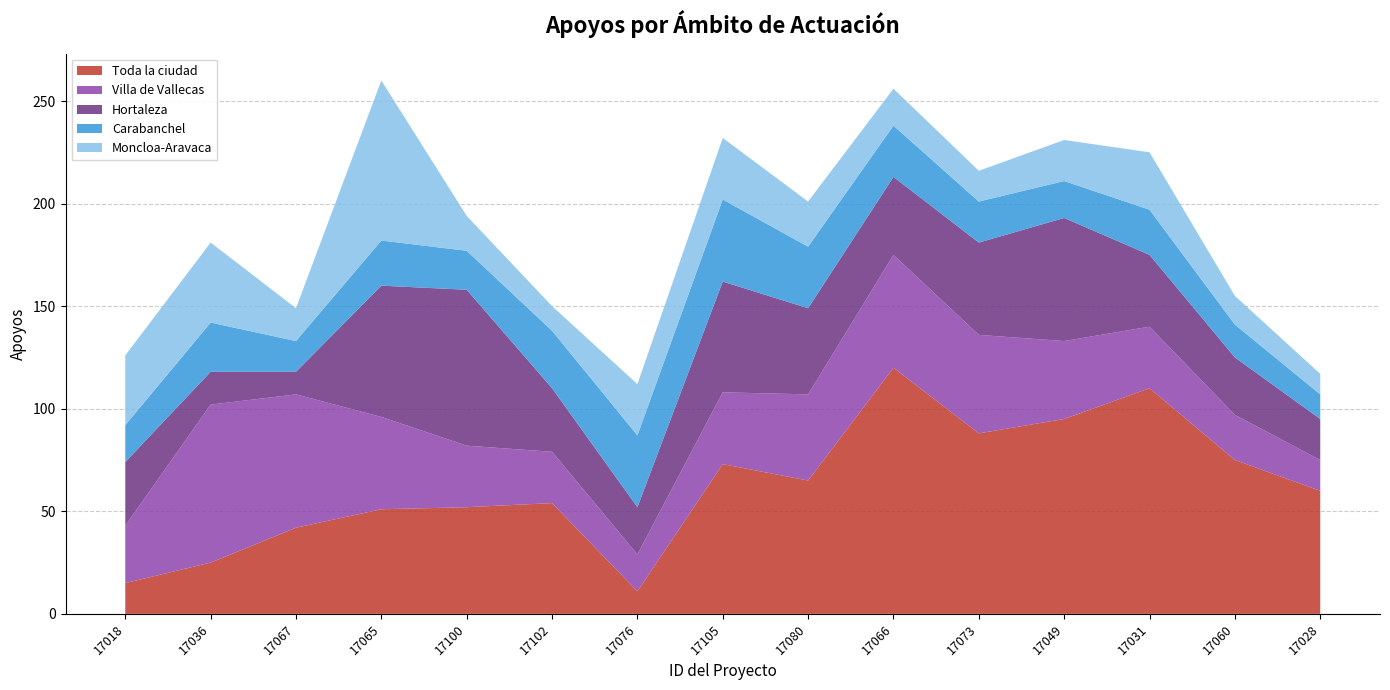

Reading right to left, what are all the values shown in this chart?

Toda la ciudad: 60	75	110	95	88	120	65	73	11	54	52	51	42	25	15
Villa de Vallecas: 15	22	30	38	48	55	42	35	18	25	30	45	65	77	28
Hortaleza: 20	28	35	60	45	38	42	54	23	31	76	64	11	16	31
Carabanchel: 12	16	22	18	20	25	30	40	35	28	19	22	15	24	18
Moncloa-Aravaca: 10	14	28	20	15	18	22	30	25	12	17	78	16	39	34